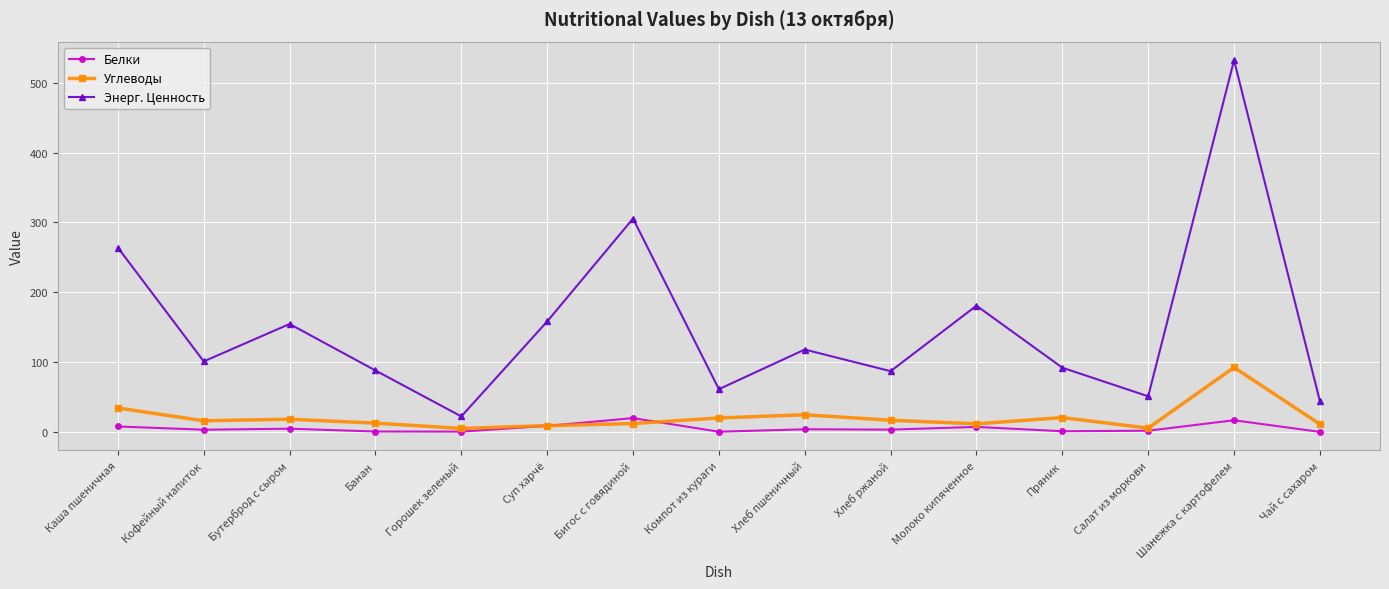

At which category is the sum across all series the highest?

Шанежка с картофелем